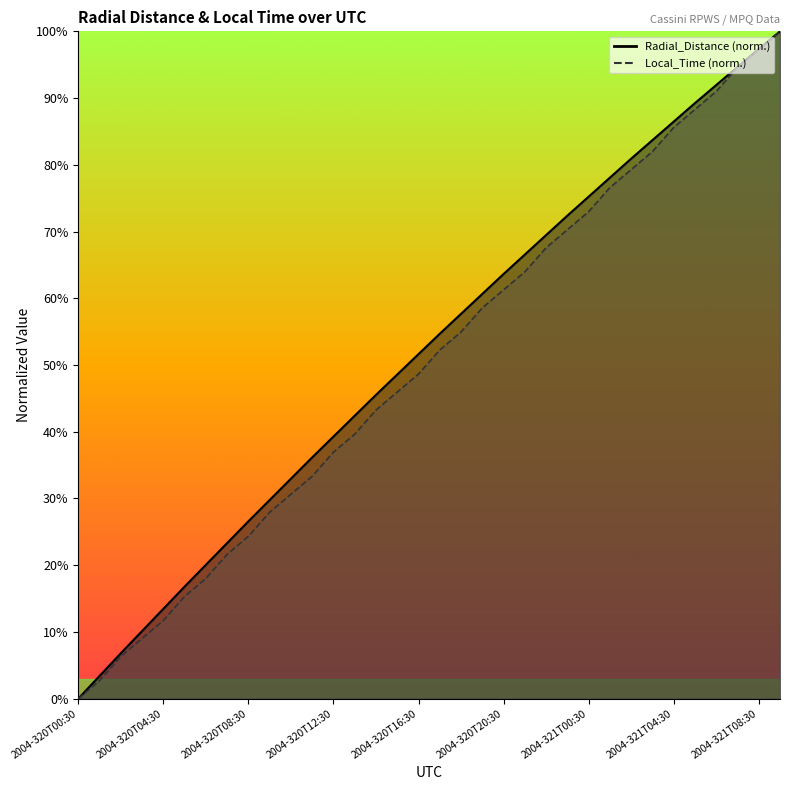

Between 2004-320T20:30 and 2004-321T08:30, which series saw the biggest shift?

Local_Time